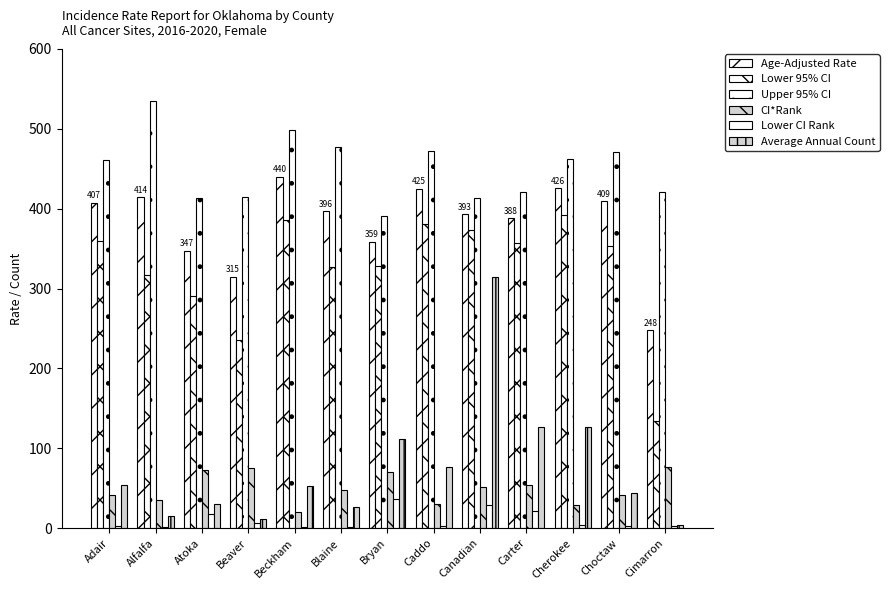

Are the bars grouped side by side (vs. stacked)?

Yes